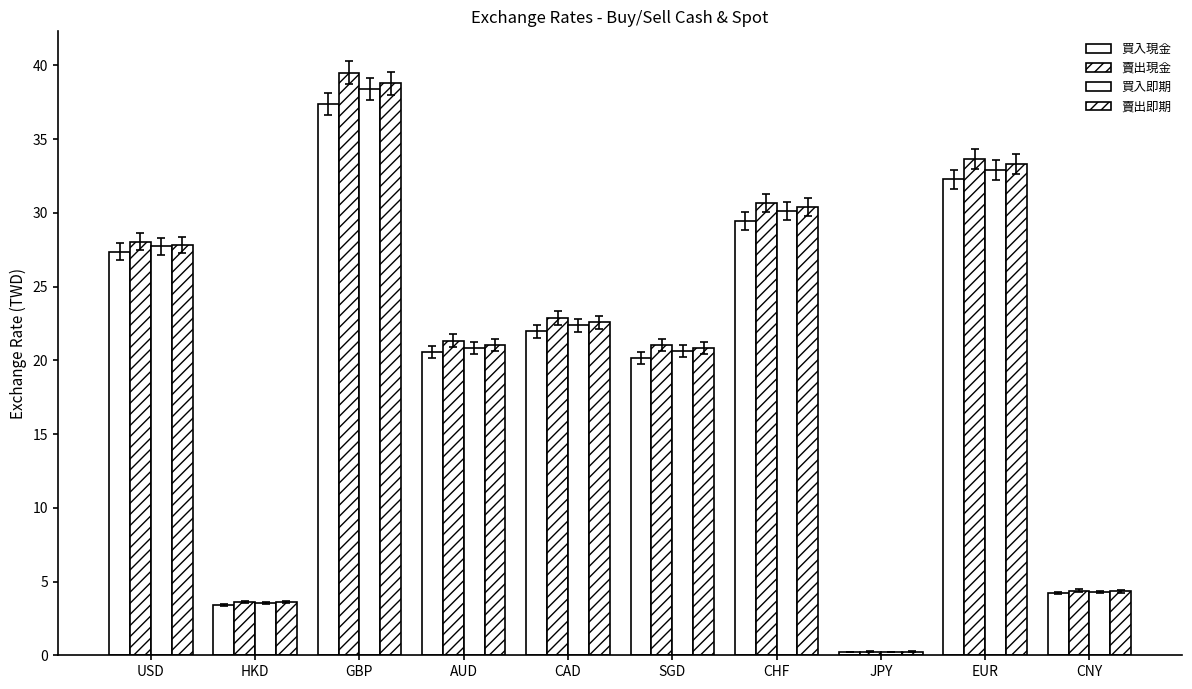

What is the value of the 買入即期 bar at the 8th from the left?

0.3